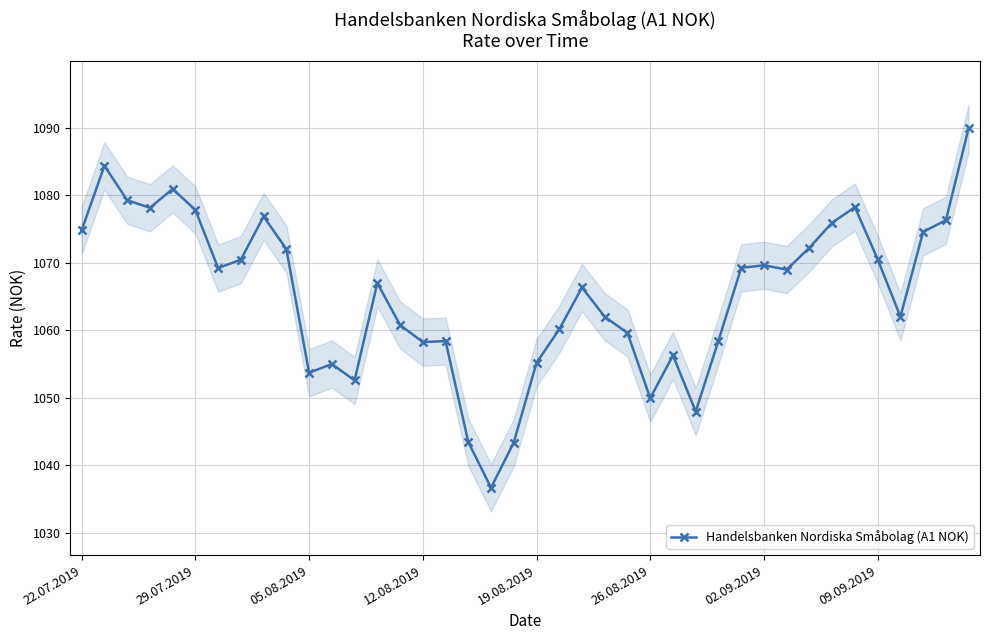

True or false: Handelsbanken Nordiska Småbolag (A1 NOK) has a value of 1573.2 at 02.09.2019.

False